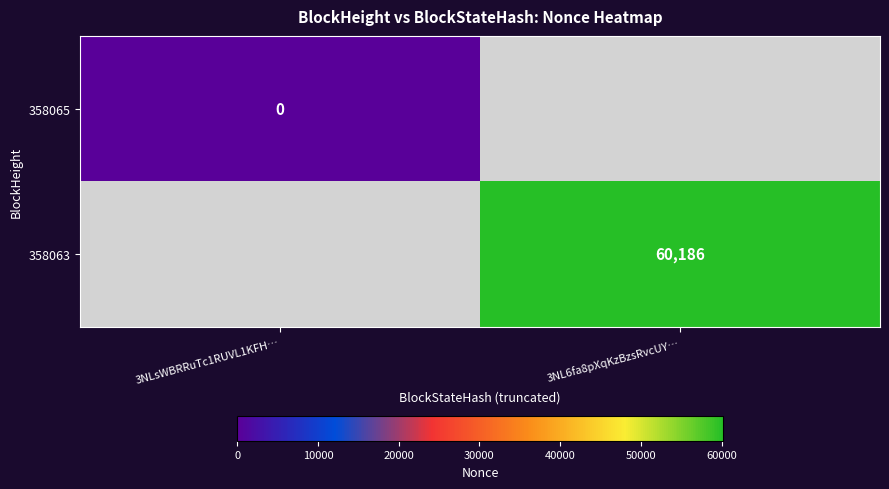

Is it true that 358063 equals 93916.1 at 3NL6fa8pXqKzBzsRvcUY…?

False